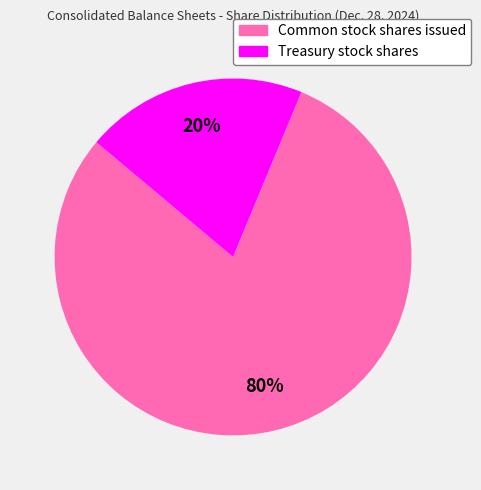

Is Common stock shares issued the majority of the pie?

Yes